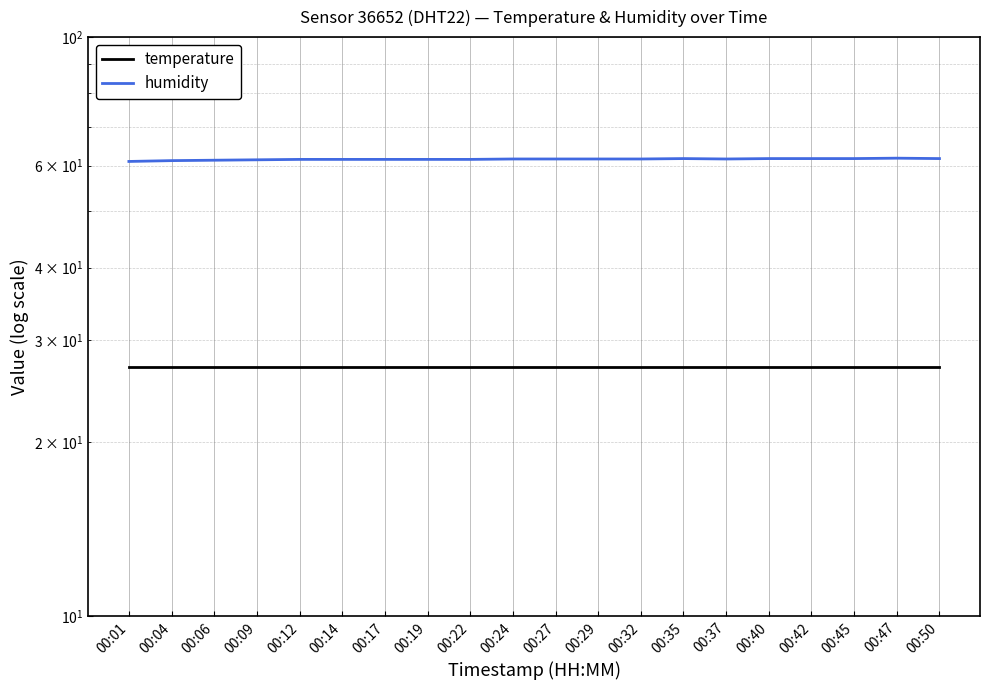

What is the greatest value displayed?

61.8